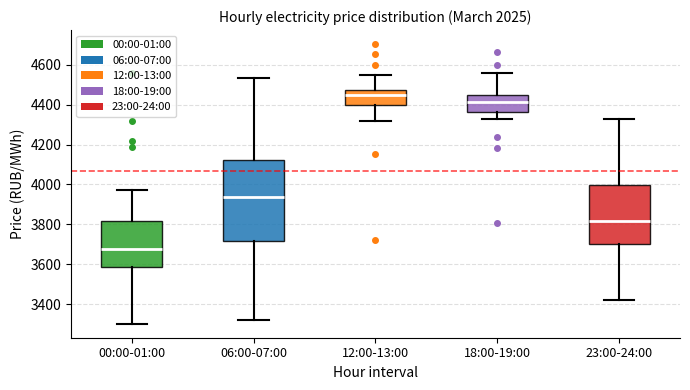

Reading left to right, transcribe this box plot: for each box, give where its median line is, the range the box spans, and where its two whiskers end, as read against the y-axis. The values are not printed on the chart, so give them approximately, as read against the axis.

00:00-01:00: median 3680, box 3580 to 3820, whiskers 3300 to 3980
06:00-07:00: median 3940, box 3720 to 4120, whiskers 3320 to 4540
12:00-13:00: median 4440, box 4400 to 4480, whiskers 4320 to 4540
18:00-19:00: median 4420, box 4360 to 4440, whiskers 4320 to 4560
23:00-24:00: median 3820, box 3700 to 4000, whiskers 3420 to 4320